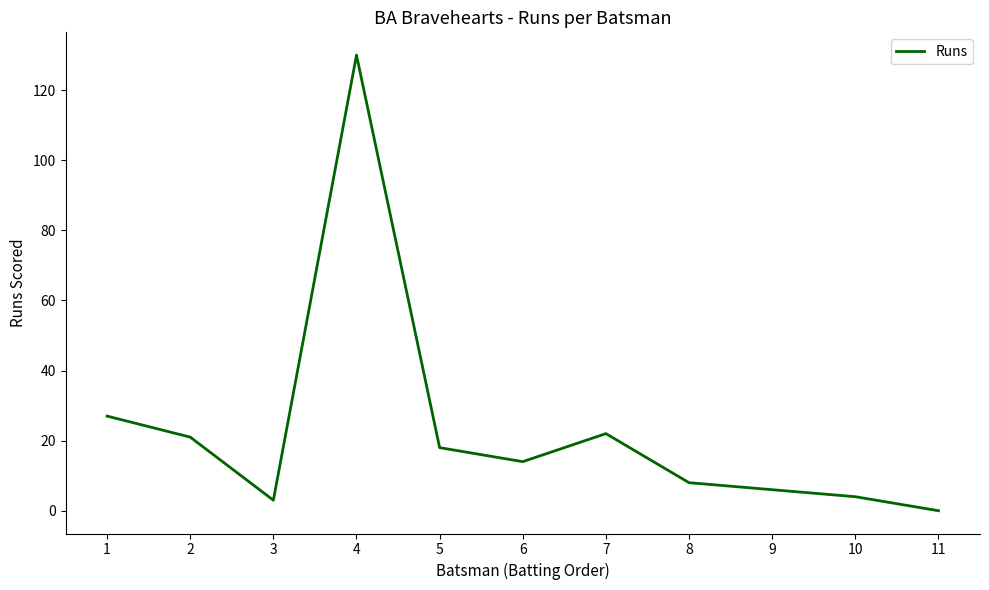

Does the chart have visible grid lines?

No